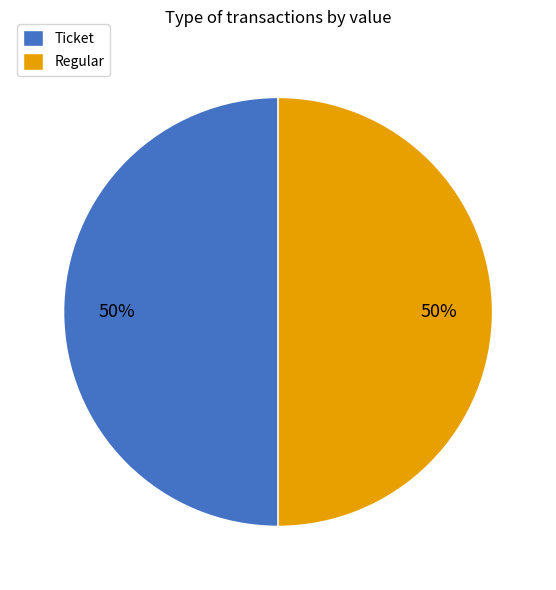

True or false: Regular accounts for 50% of the total.

True